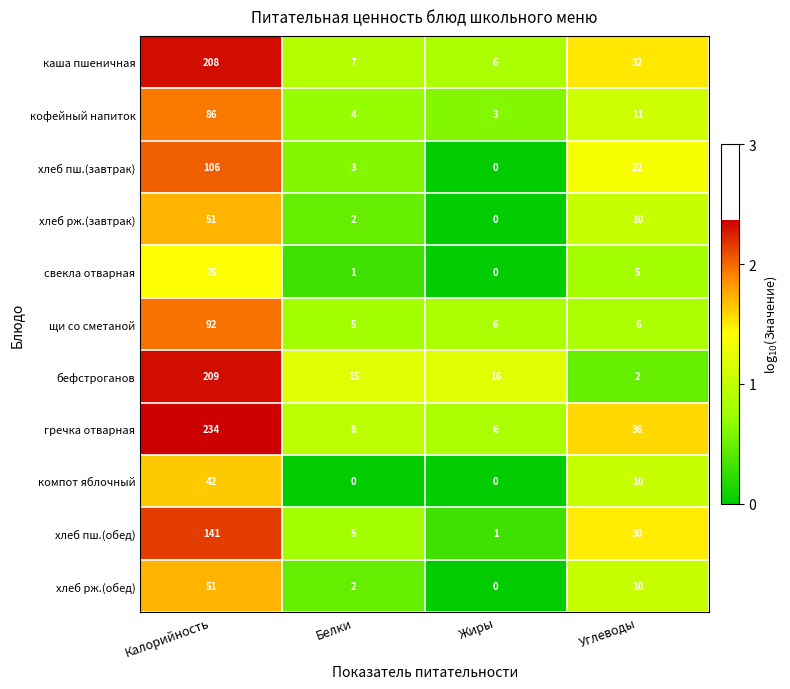

The свекла отварная series shows 3 at Углеводы. True or false?

False